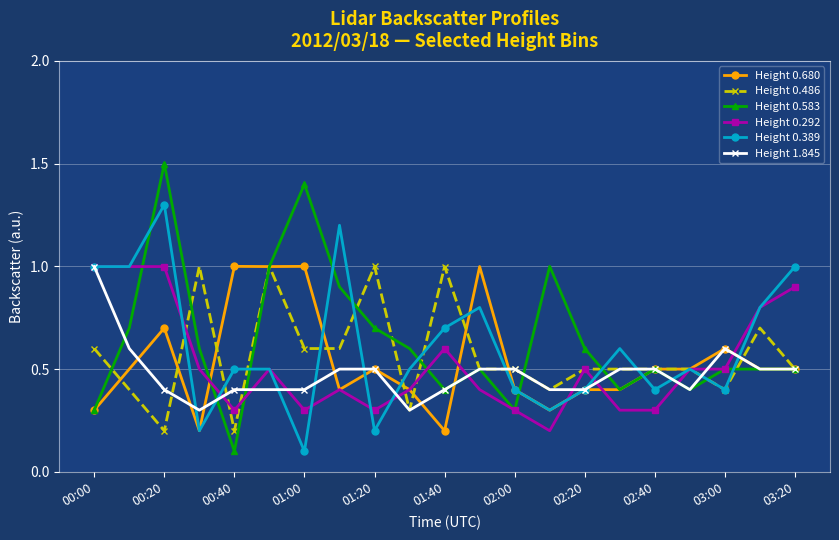

What is the greatest value displayed?

1.5